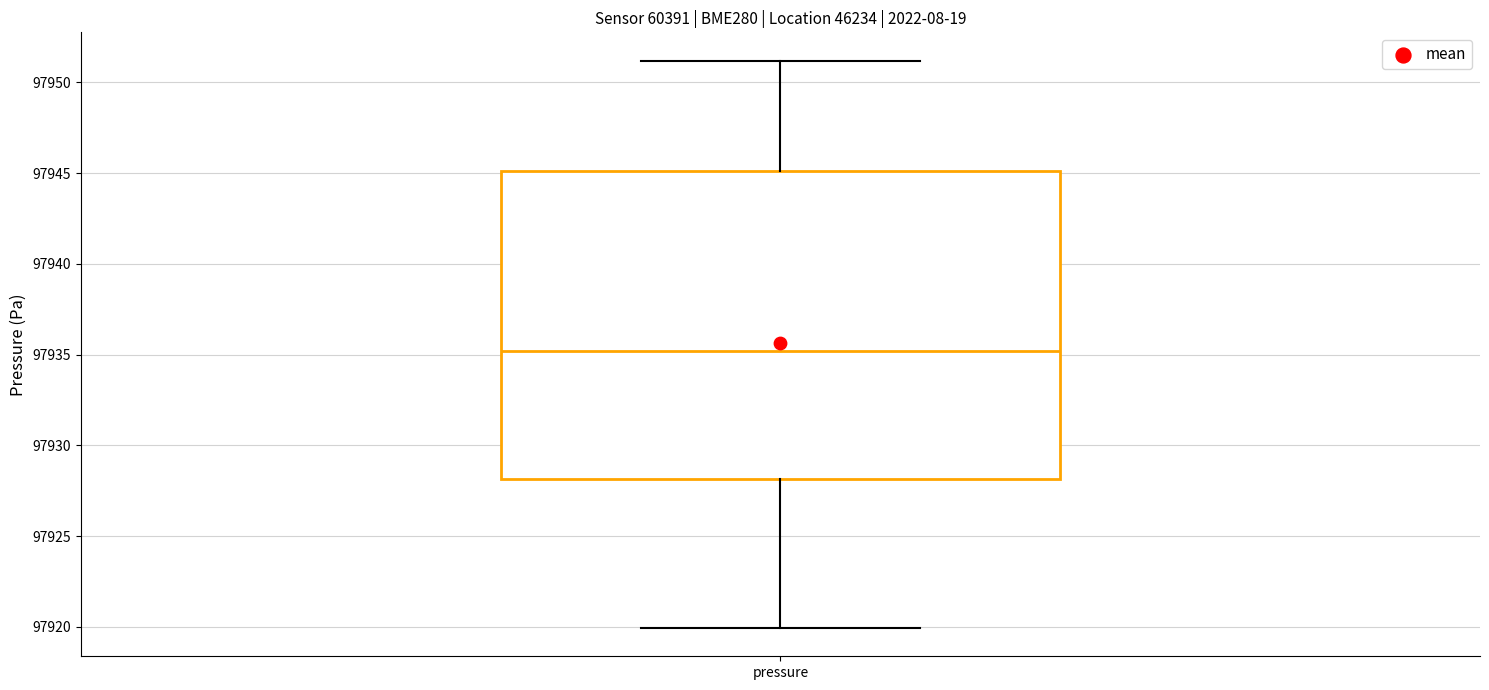

Transcribe this box plot: give where the median line is, the range the box spans, and where the two whiskers end, as read against the y-axis. The values are not printed on the chart, so give them approximately, as read against the axis.

median 97935, box 97928 to 97945, whiskers 97920 to 97951